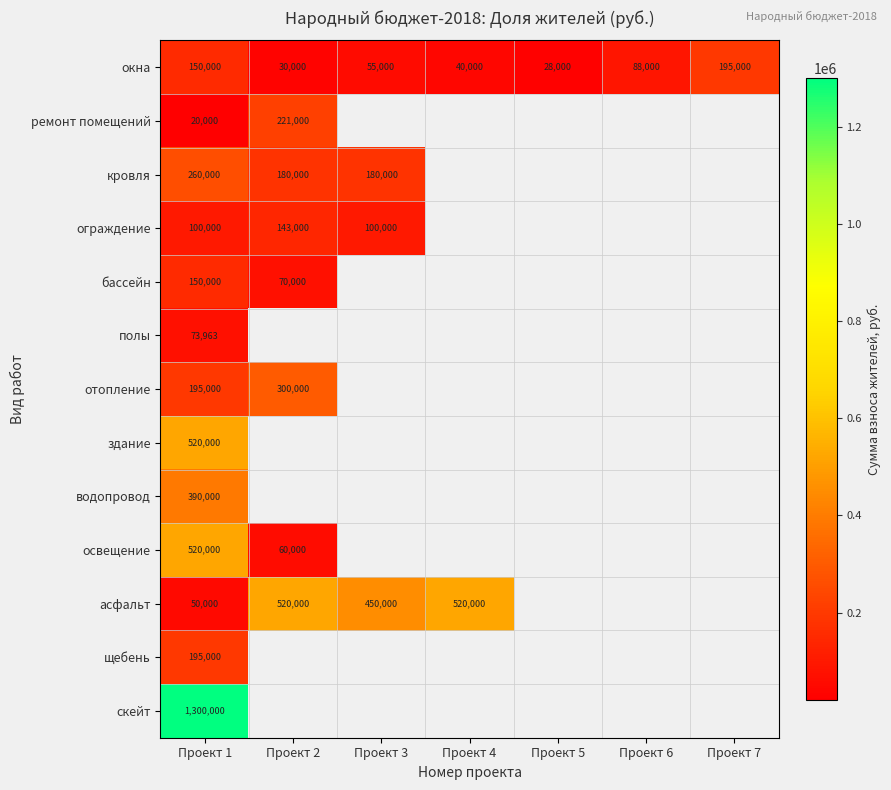

What is the difference between the maximum and second lowest values in the окна series?

165000